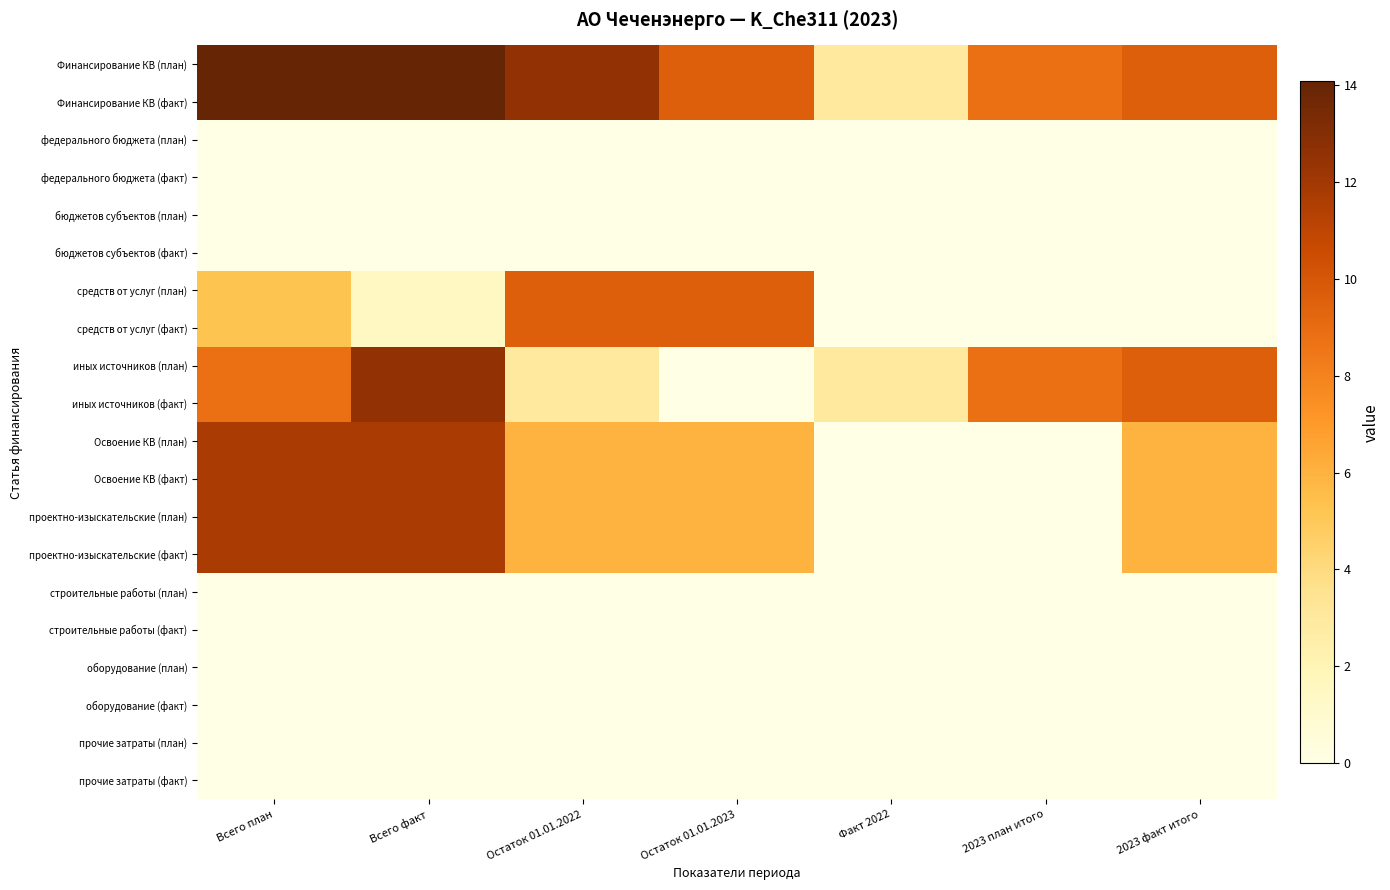

Reading left to right, transcribe all the data shown in this chart.

Финансирование КВ (план): Всего план=14.1	Всего факт=14.1	Остаток 01.01.2022=12.6	Остаток 01.01.2023=9.6	Факт 2022=3.0	2023 план итого=8.8	2023 факт итого=9.6
Финансирование КВ (факт): Всего план=14.1	Всего факт=14.1	Остаток 01.01.2022=12.6	Остаток 01.01.2023=9.6	Факт 2022=3.0	2023 план итого=8.8	2023 факт итого=9.6
федерального бюджета (план): Всего план=0.0	Всего факт=0.0	Остаток 01.01.2022=0.0	Остаток 01.01.2023=0.0	Факт 2022=0.0	2023 план итого=0.0	2023 факт итого=0.0
федерального бюджета (факт): Всего план=0.0	Всего факт=0.0	Остаток 01.01.2022=0.0	Остаток 01.01.2023=0.0	Факт 2022=0.0	2023 план итого=0.0	2023 факт итого=0.0
бюджетов субъектов (план): Всего план=0.0	Всего факт=0.0	Остаток 01.01.2022=0.0	Остаток 01.01.2023=0.0	Факт 2022=0.0	2023 план итого=0.0	2023 факт итого=0.0
бюджетов субъектов (факт): Всего план=0.0	Всего факт=0.0	Остаток 01.01.2022=0.0	Остаток 01.01.2023=0.0	Факт 2022=0.0	2023 план итого=0.0	2023 факт итого=0.0
средств от услуг (план): Всего план=5.2	Всего факт=1.5	Остаток 01.01.2022=9.6	Остаток 01.01.2023=9.6	Факт 2022=0.0	2023 план итого=0.0	2023 факт итого=0.0
средств от услуг (факт): Всего план=5.2	Всего факт=1.5	Остаток 01.01.2022=9.6	Остаток 01.01.2023=9.6	Факт 2022=0.0	2023 план итого=0.0	2023 факт итого=0.0
иных источников (план): Всего план=8.8	Всего факт=12.6	Остаток 01.01.2022=3.0	Остаток 01.01.2023=0.0	Факт 2022=3.0	2023 план итого=8.8	2023 факт итого=9.6
иных источников (факт): Всего план=8.8	Всего факт=12.6	Остаток 01.01.2022=3.0	Остаток 01.01.2023=0.0	Факт 2022=3.0	2023 план итого=8.8	2023 факт итого=9.6
Освоение КВ (план): Всего план=11.7	Всего факт=11.7	Остаток 01.01.2022=6.0	Остаток 01.01.2023=6.0	Факт 2022=0.0	2023 план итого=0.0	2023 факт итого=6.0
Освоение КВ (факт): Всего план=11.7	Всего факт=11.7	Остаток 01.01.2022=6.0	Остаток 01.01.2023=6.0	Факт 2022=0.0	2023 план итого=0.0	2023 факт итого=6.0
проектно-изыскательские (план): Всего план=11.7	Всего факт=11.7	Остаток 01.01.2022=6.0	Остаток 01.01.2023=6.0	Факт 2022=0.0	2023 план итого=0.0	2023 факт итого=6.0
проектно-изыскательские (факт): Всего план=11.7	Всего факт=11.7	Остаток 01.01.2022=6.0	Остаток 01.01.2023=6.0	Факт 2022=0.0	2023 план итого=0.0	2023 факт итого=6.0
строительные работы (план): Всего план=0.0	Всего факт=0.0	Остаток 01.01.2022=0.0	Остаток 01.01.2023=0.0	Факт 2022=0.0	2023 план итого=0.0	2023 факт итого=0.0
строительные работы (факт): Всего план=0.0	Всего факт=0.0	Остаток 01.01.2022=0.0	Остаток 01.01.2023=0.0	Факт 2022=0.0	2023 план итого=0.0	2023 факт итого=0.0
оборудование (план): Всего план=0.0	Всего факт=0.0	Остаток 01.01.2022=0.0	Остаток 01.01.2023=0.0	Факт 2022=0.0	2023 план итого=0.0	2023 факт итого=0.0
оборудование (факт): Всего план=0.0	Всего факт=0.0	Остаток 01.01.2022=0.0	Остаток 01.01.2023=0.0	Факт 2022=0.0	2023 план итого=0.0	2023 факт итого=0.0
прочие затраты (план): Всего план=0.0	Всего факт=0.0	Остаток 01.01.2022=0.0	Остаток 01.01.2023=0.0	Факт 2022=0.0	2023 план итого=0.0	2023 факт итого=0.0
прочие затраты (факт): Всего план=0.0	Всего факт=0.0	Остаток 01.01.2022=0.0	Остаток 01.01.2023=0.0	Факт 2022=0.0	2023 план итого=0.0	2023 факт итого=0.0